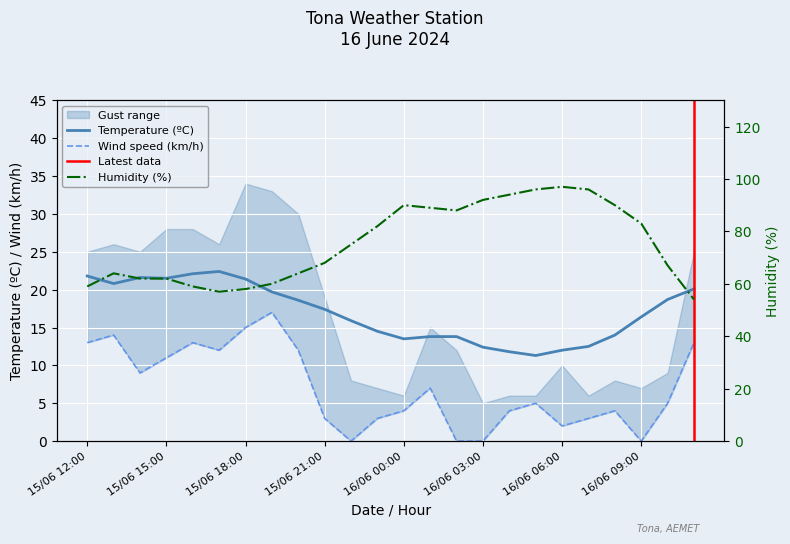

Between 15/06 12:00 and 15/06 15:00, which series saw the biggest shift?

Humidity (%)